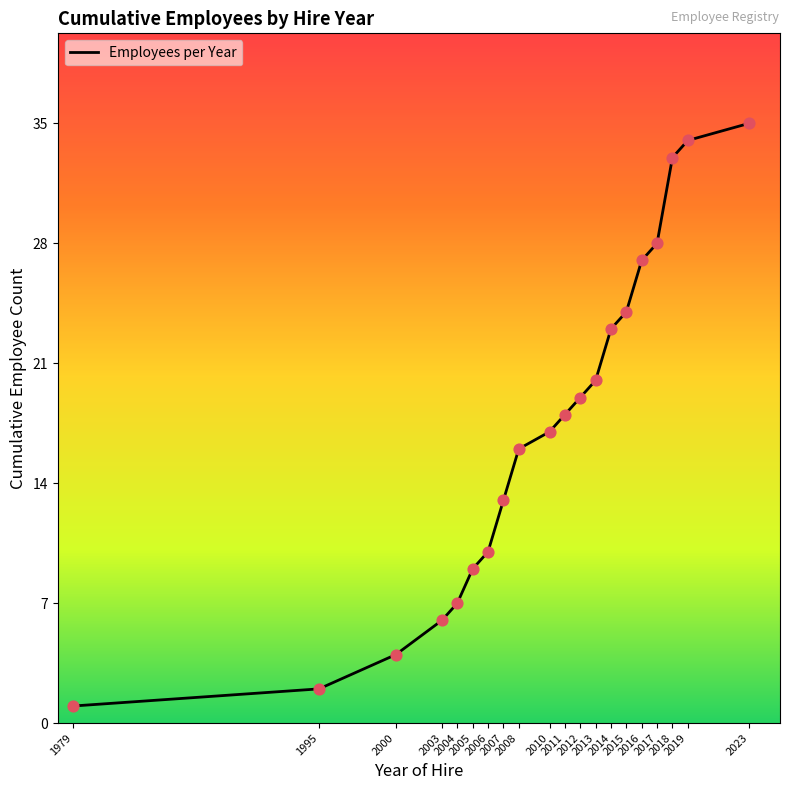

Between 2016 and 2010, which is larger?

2016